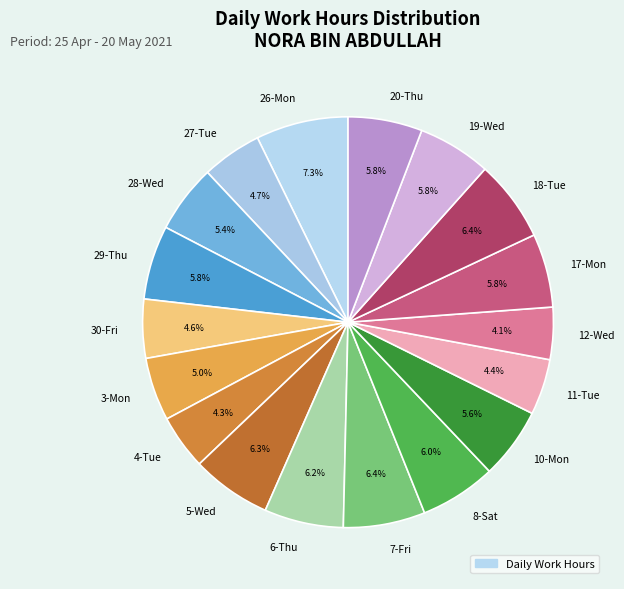

Is there any slice that represents more than half of the pie?

No